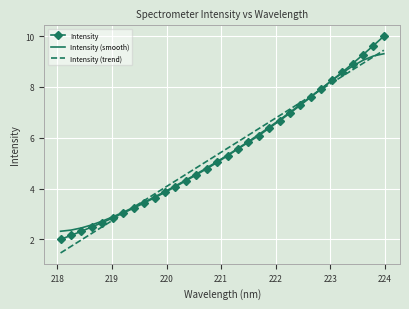

Which series has the widest spread of values?

Intensity